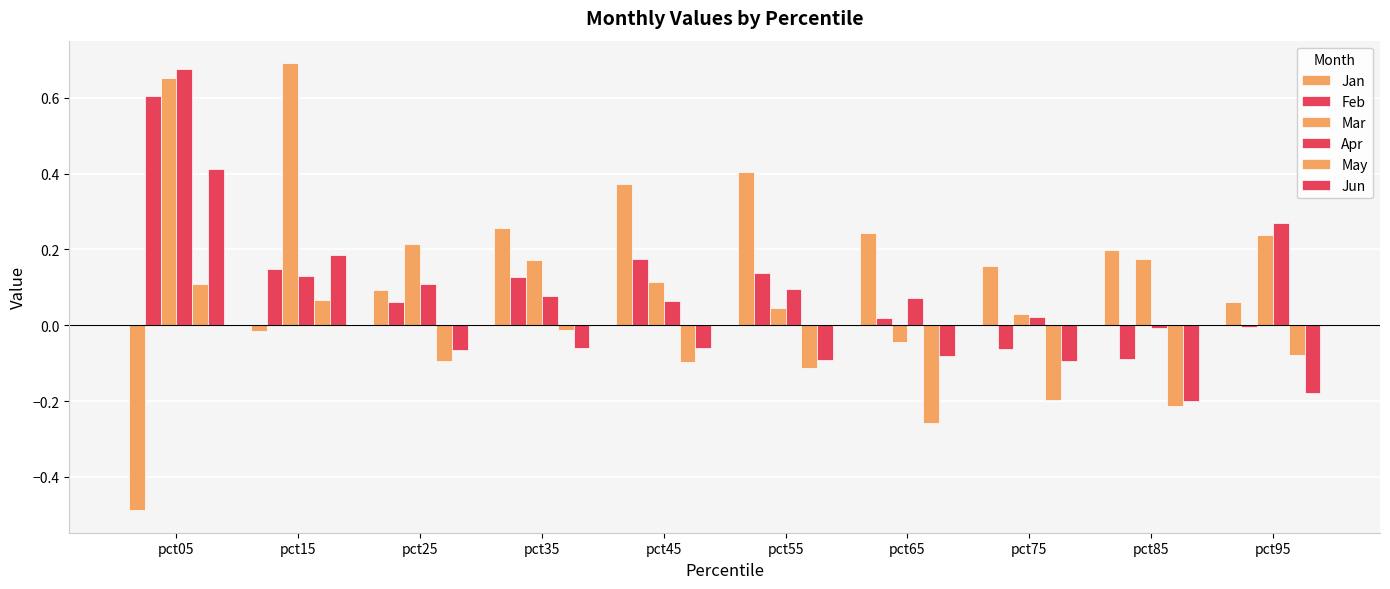

How many bars are there in total?

60